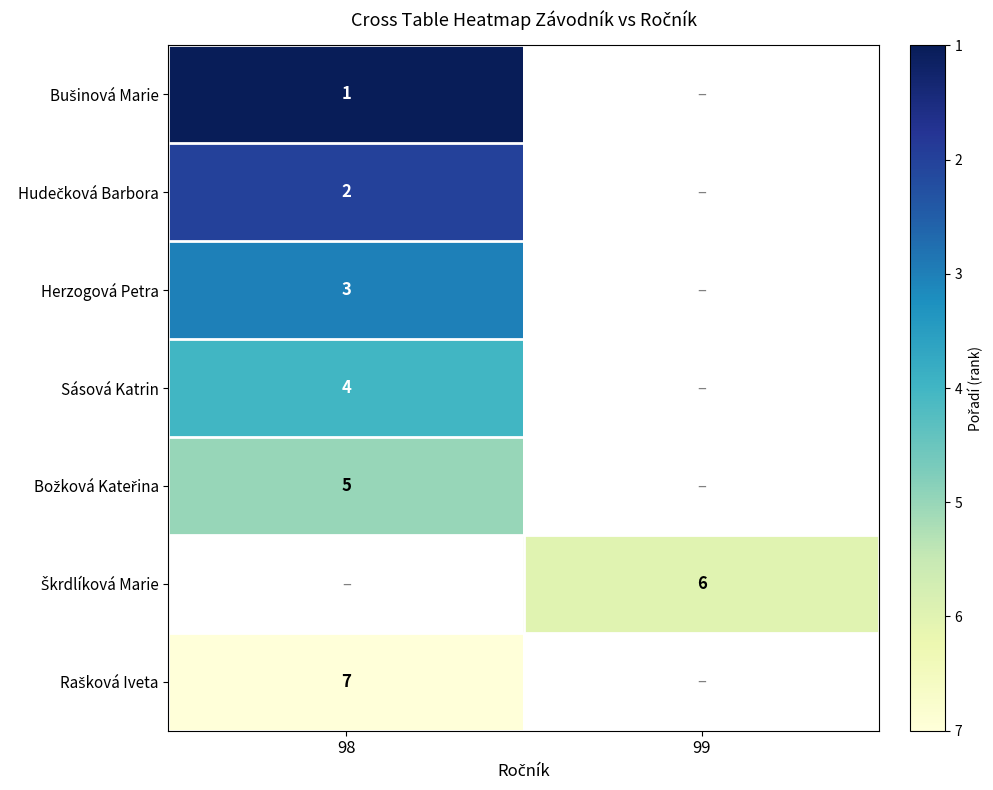

At which label does Božková Kateřina reach its peak?

98